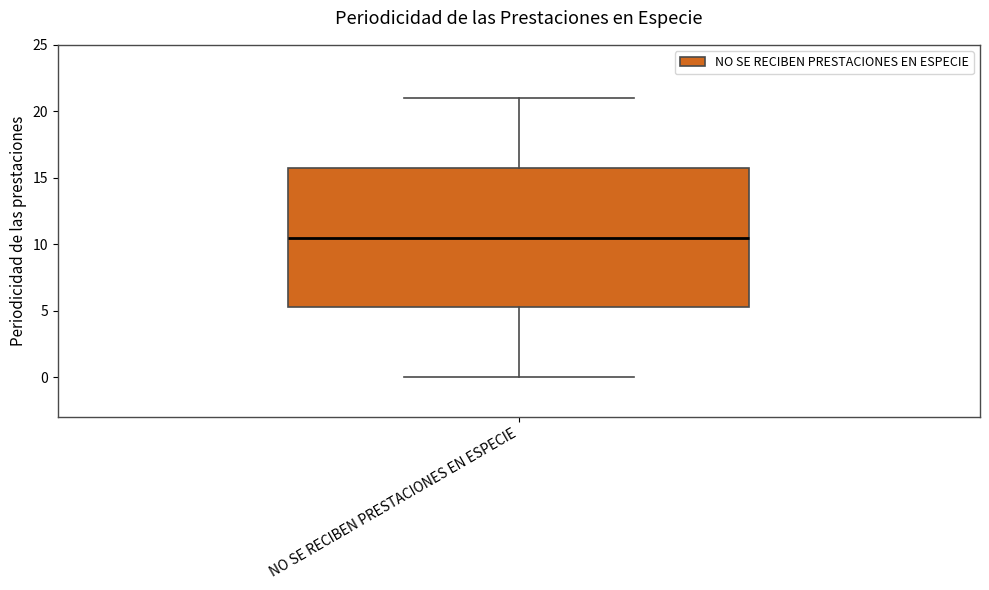

Transcribe this box plot: give where the median line is, the range the box spans, and where the two whiskers end, as read against the y-axis. The values are not printed on the chart, so give them approximately, as read against the axis.

median 10.5, box 5.5 to 16.0, whiskers 0.0 to 21.0